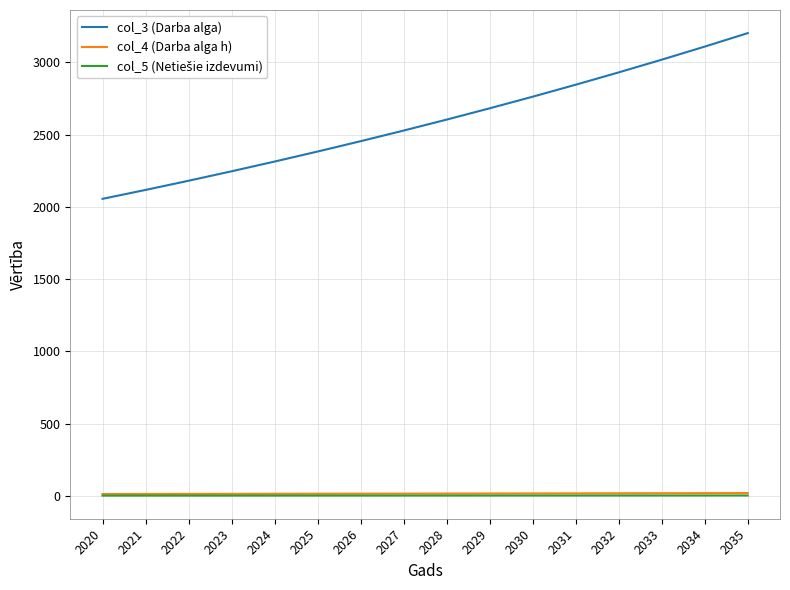

At how many categories does at least one series exceed 2709?

6